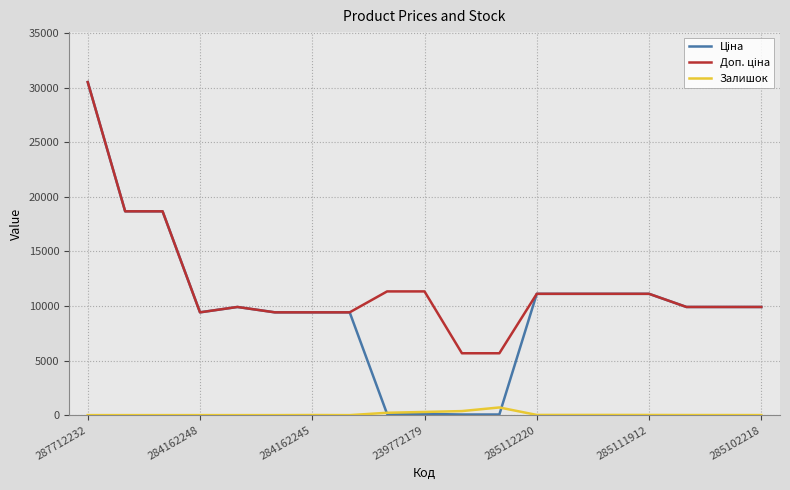

What is the value of the Залишок point at the 9th from the left?

215.0